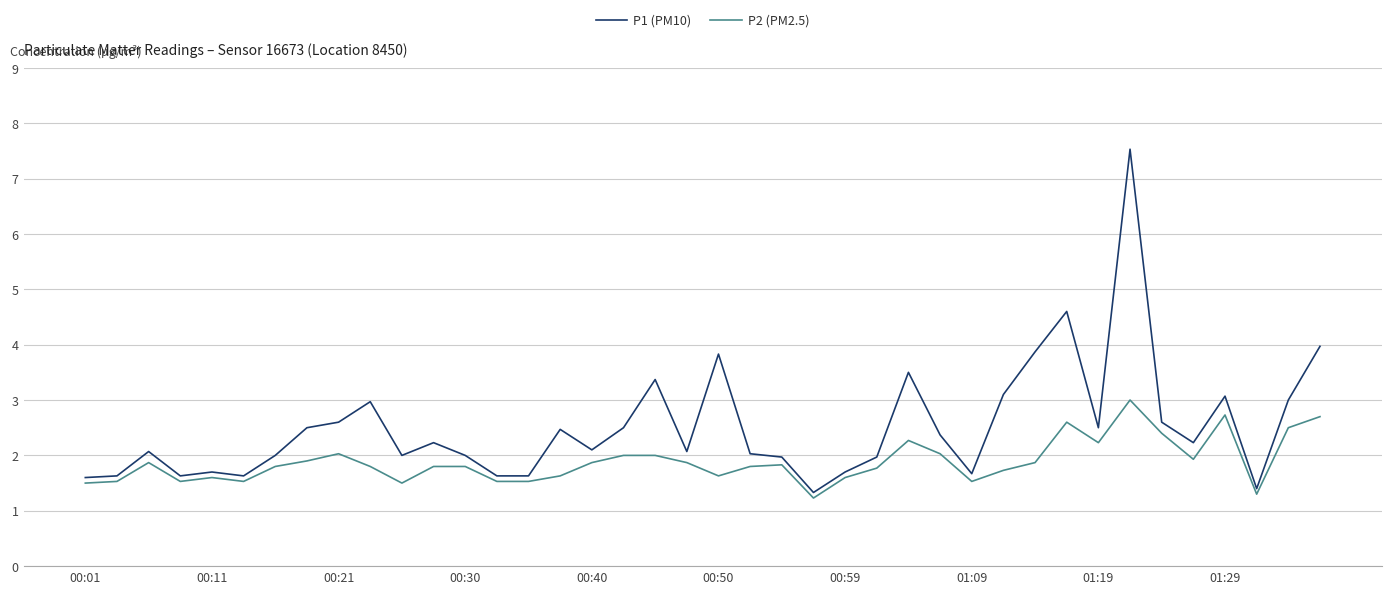

What is the maximum value for P2 (PM2.5)?

3.0